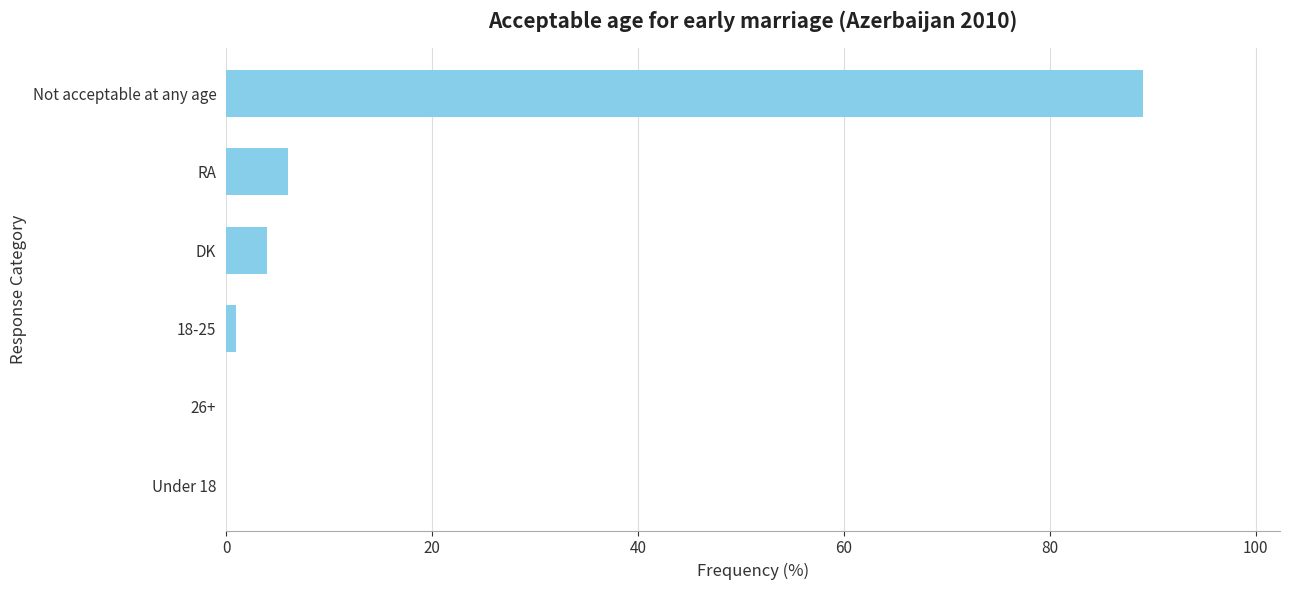

Which label corresponds to the largest value in the chart?

Not acceptable at any age